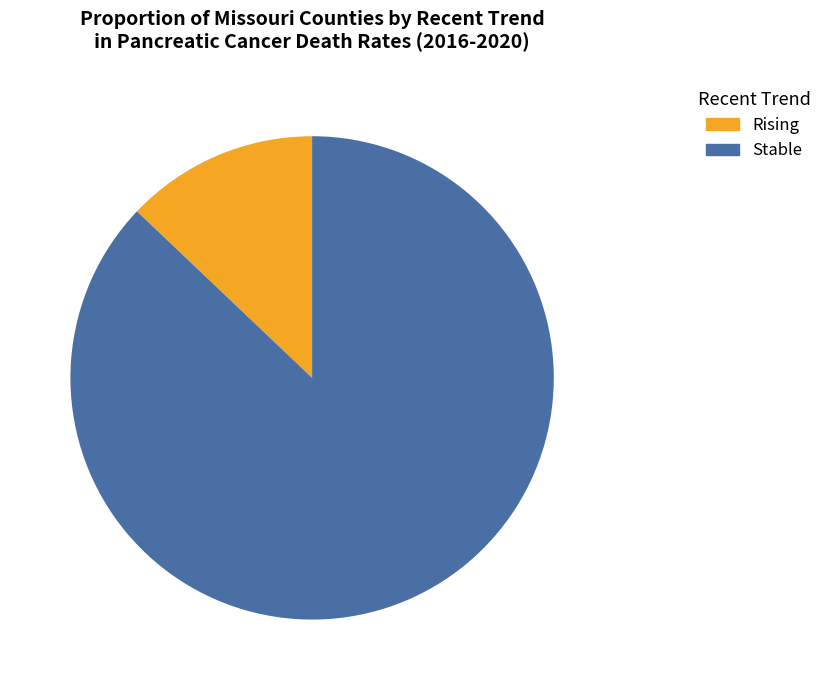

Is there a majority slice in this chart?

Yes